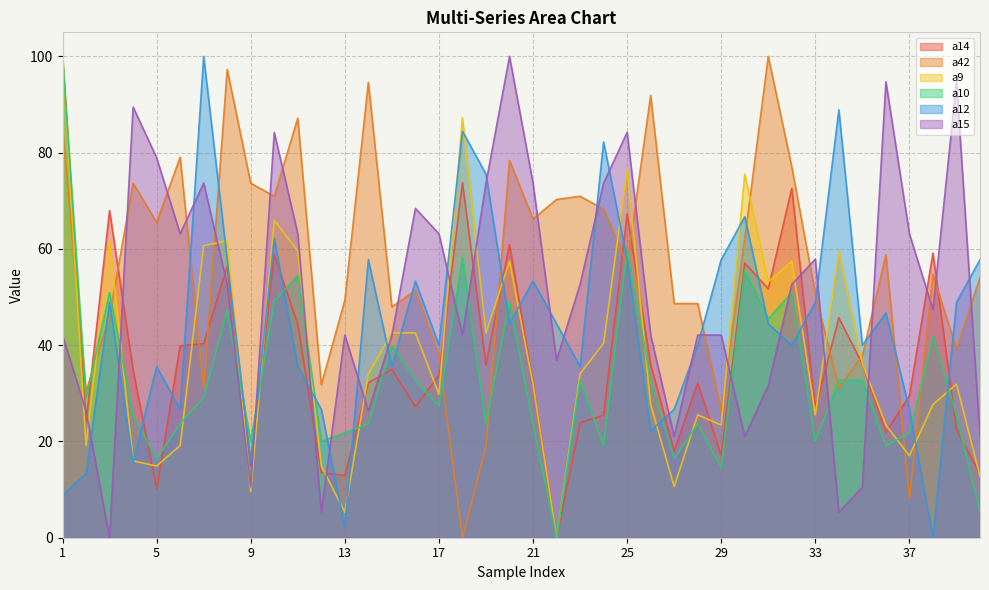

Between which two adjacent categories do a12 and a14 first intersect?

4 and 5